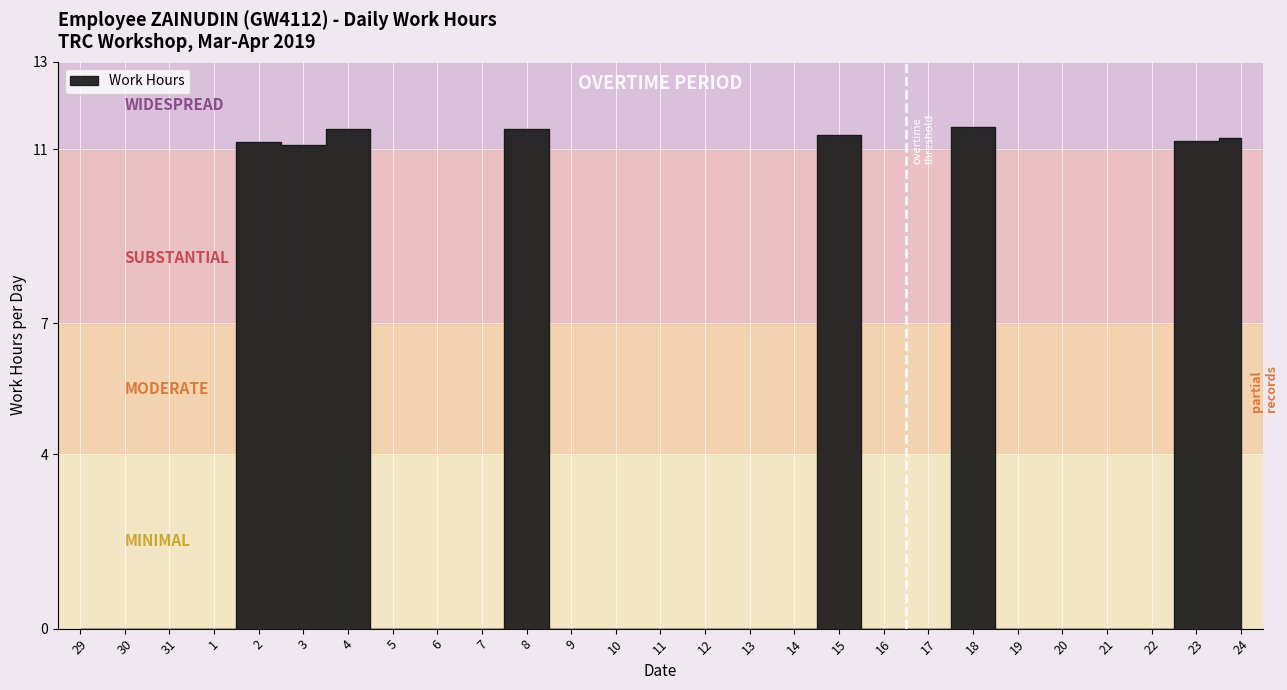

What is the greatest value displayed?

11.5